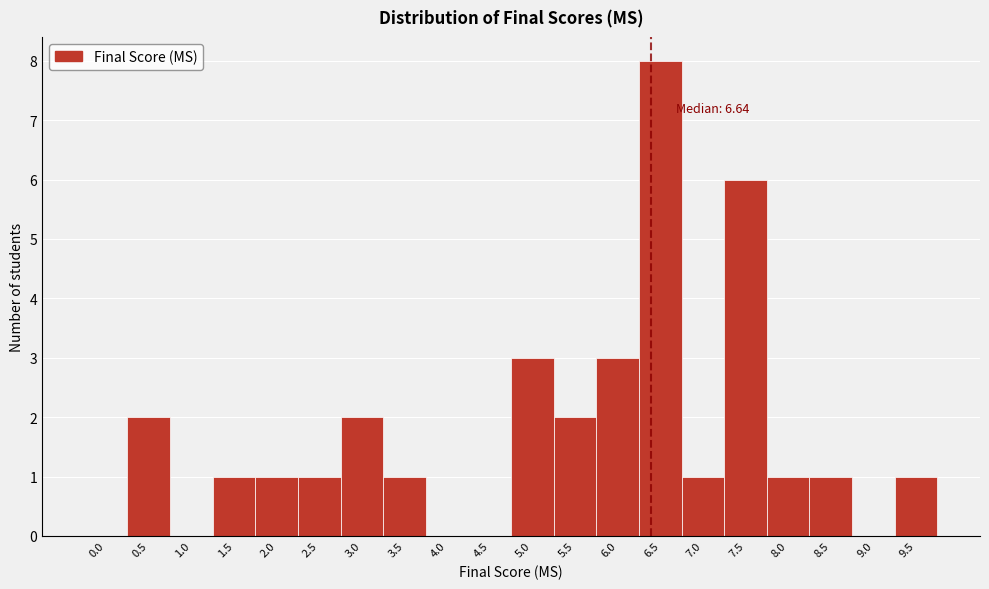

Reading left to right, what are all the values shown in this chart?

0.0=0	0.5=2	1.0=0	1.5=1	2.0=1	2.5=1	3.0=2	3.5=1	4.0=0	4.5=0	5.0=3	5.5=2	6.0=3	6.5=8	7.0=1	7.5=6	8.0=1	8.5=1	9.0=0	9.5=1